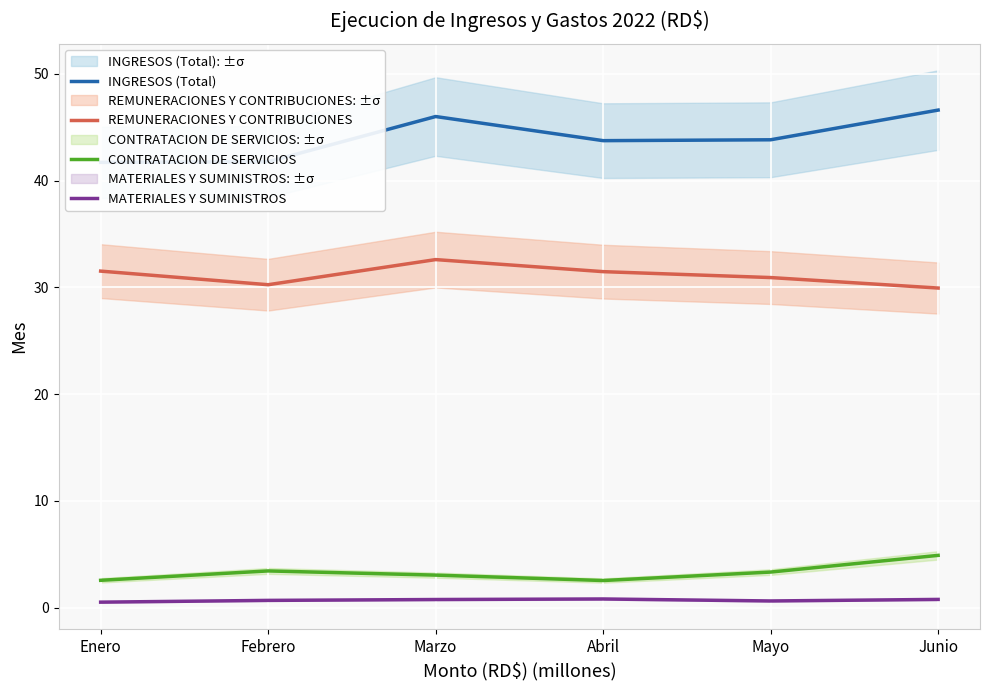

Reading left to right, extract all data points from this chart.

INGRESOS (Total): 41.7	41.8	46.0	43.7	43.8	46.6
REMUNERACIONES Y CONTRIBUCIONES: 31.5	30.2	32.6	31.5	30.9	29.9
CONTRATACION DE SERVICIOS: 2.6	3.4	3.0	2.5	3.3	4.9
MATERIALES Y SUMINISTROS: 0.5	0.7	0.8	0.8	0.6	0.8